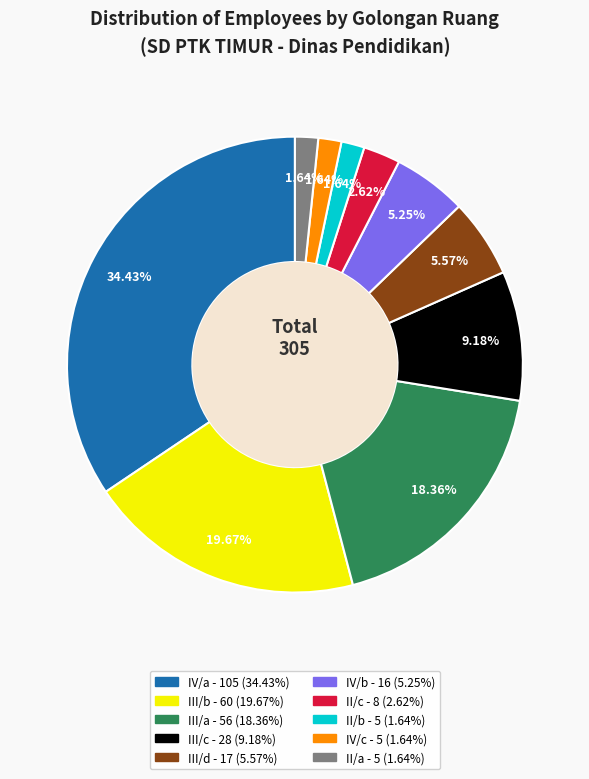

Is II/b the majority of the pie?

No